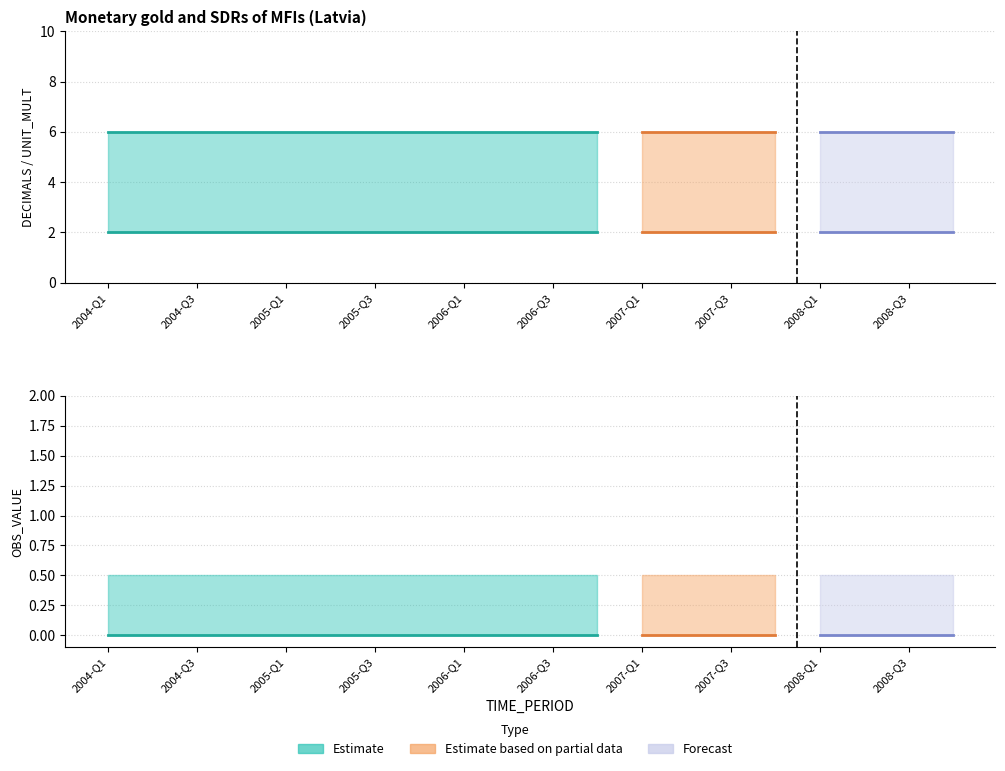

Is the value of DECIMALS at 2008-Q2 greater than the value of UNIT_MULT at 2008-Q1?

No